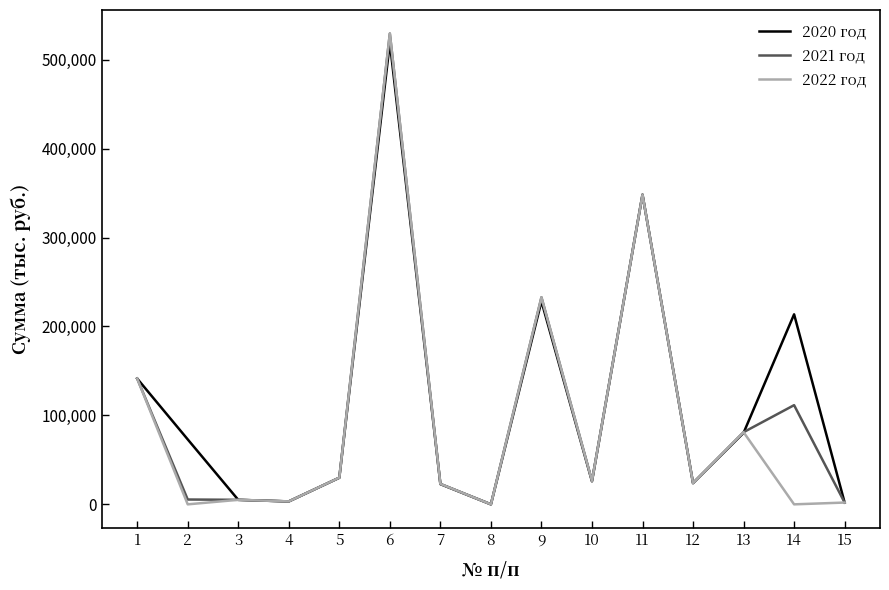

What is the greatest value displayed?

529300.4